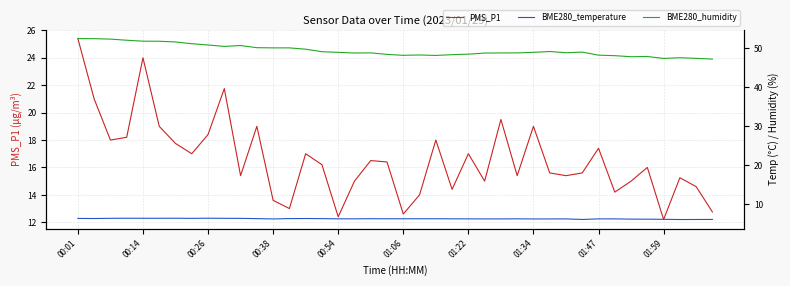

Which series has the largest total across all categories?

BME280_humidity